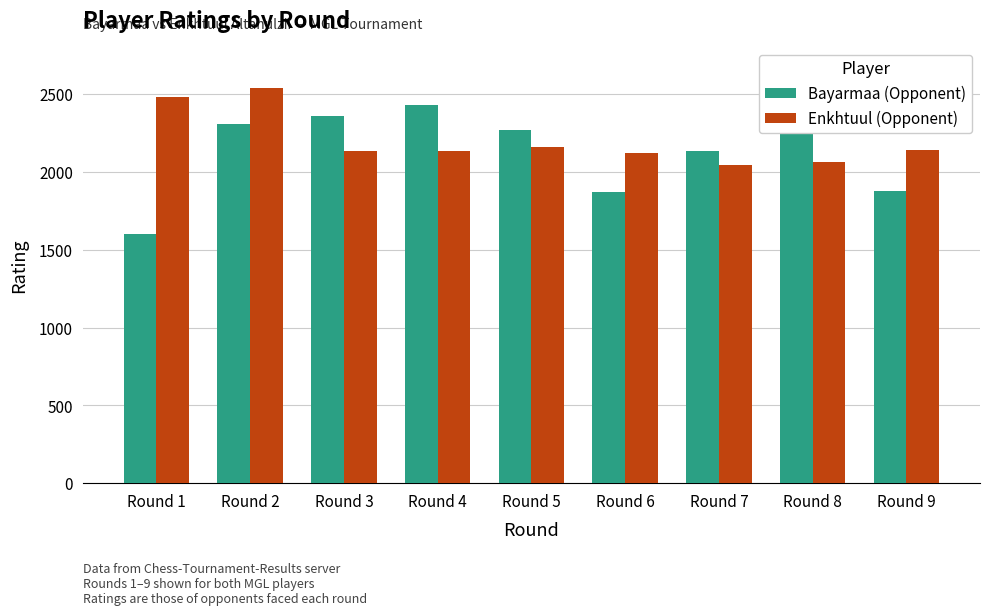

At Round 8, list the series in order from smallest to largest.

Enkhtuul (Opponent), Bayarmaa (Opponent)